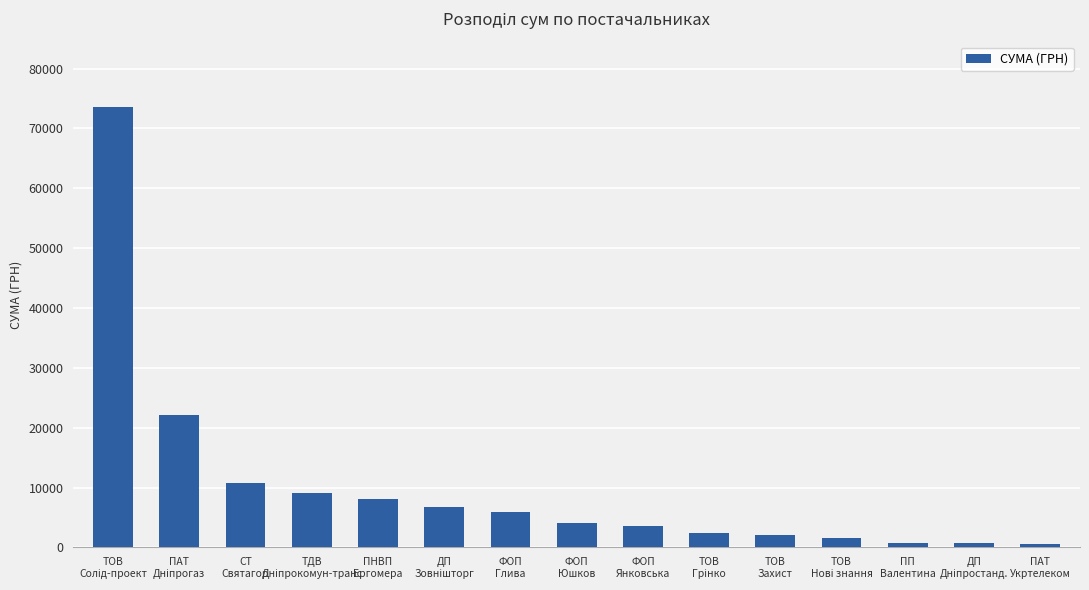

What is the value of the 2nd bar from the left?

22049.2